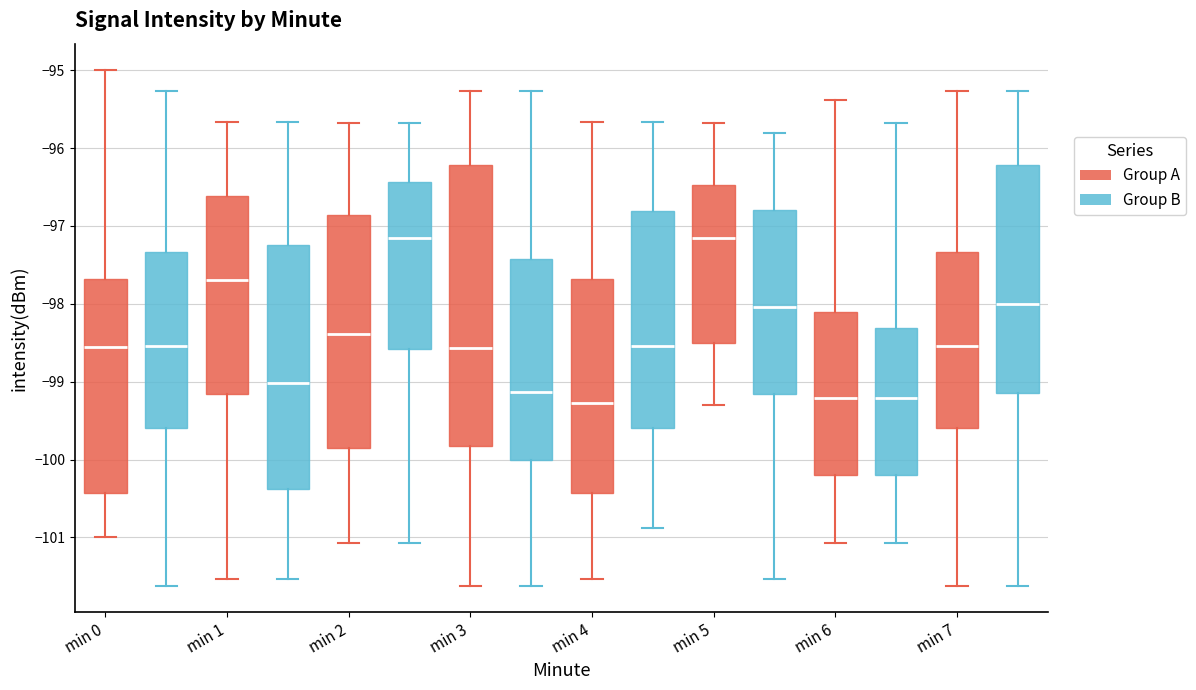

Reading left to right, read every box against the y-axis: the position of its median line, the range the box covers, and the ends of its whiskers. The values are not printed on the chart, so give them approximately, as read against the axis.

min 0 (Group A): median -98.6, box -100.4 to -97.7, whiskers -101.0 to -95.0
min 0 (Group B): median -98.5, box -99.6 to -97.3, whiskers -101.6 to -95.3
min 1 (Group A): median -97.7, box -99.2 to -96.6, whiskers -101.5 to -95.7
min 1 (Group B): median -99.0, box -100.4 to -97.2, whiskers -101.5 to -95.7
min 2 (Group A): median -98.4, box -99.9 to -96.9, whiskers -101.1 to -95.7
min 2 (Group B): median -97.1, box -98.6 to -96.4, whiskers -101.1 to -95.7
min 3 (Group A): median -98.6, box -99.8 to -96.2, whiskers -101.6 to -95.3
min 3 (Group B): median -99.1, box -100.0 to -97.4, whiskers -101.6 to -95.3
min 4 (Group A): median -99.3, box -100.4 to -97.7, whiskers -101.5 to -95.7
min 4 (Group B): median -98.5, box -99.6 to -96.8, whiskers -100.9 to -95.7
min 5 (Group A): median -97.1, box -98.5 to -96.5, whiskers -99.3 to -95.7
min 5 (Group B): median -98.0, box -99.2 to -96.8, whiskers -101.5 to -95.8
min 6 (Group A): median -99.2, box -100.2 to -98.1, whiskers -101.1 to -95.4
min 6 (Group B): median -99.2, box -100.2 to -98.3, whiskers -101.1 to -95.7
min 7 (Group A): median -98.5, box -99.6 to -97.3, whiskers -101.6 to -95.3
min 7 (Group B): median -98.0, box -99.1 to -96.2, whiskers -101.6 to -95.3